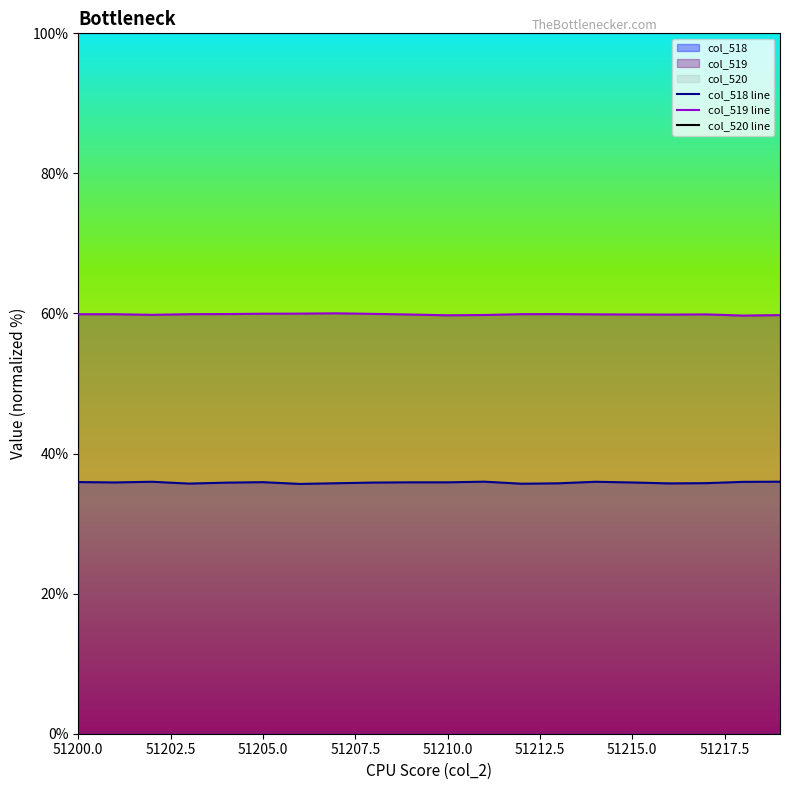

Which series has the largest total across all categories?

col_520 line